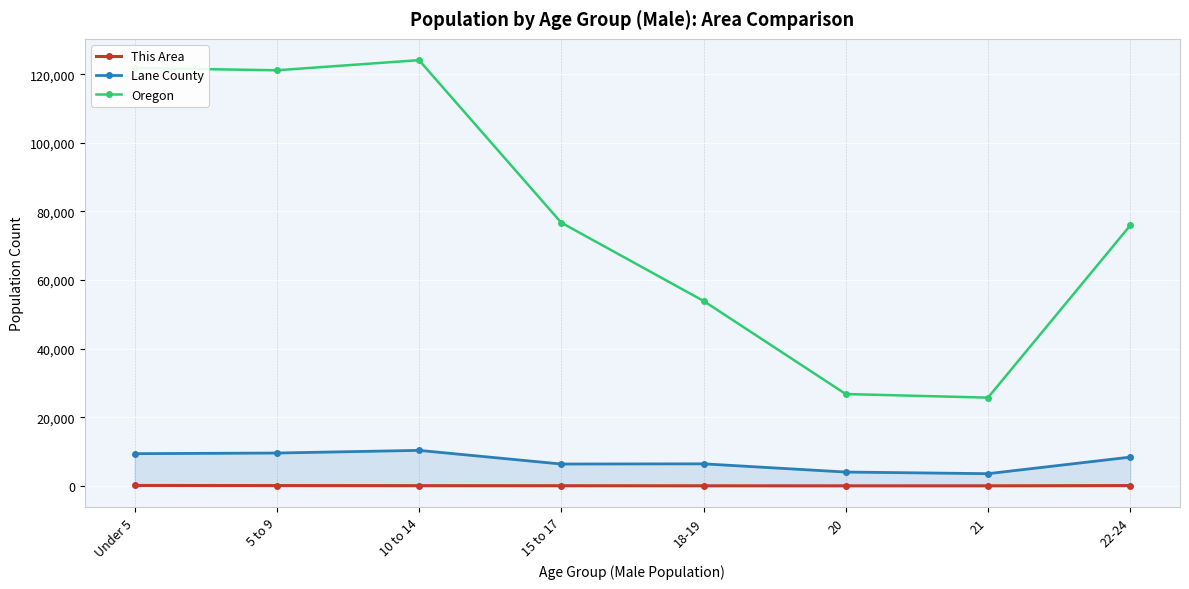

How many series are shown in this chart?

3